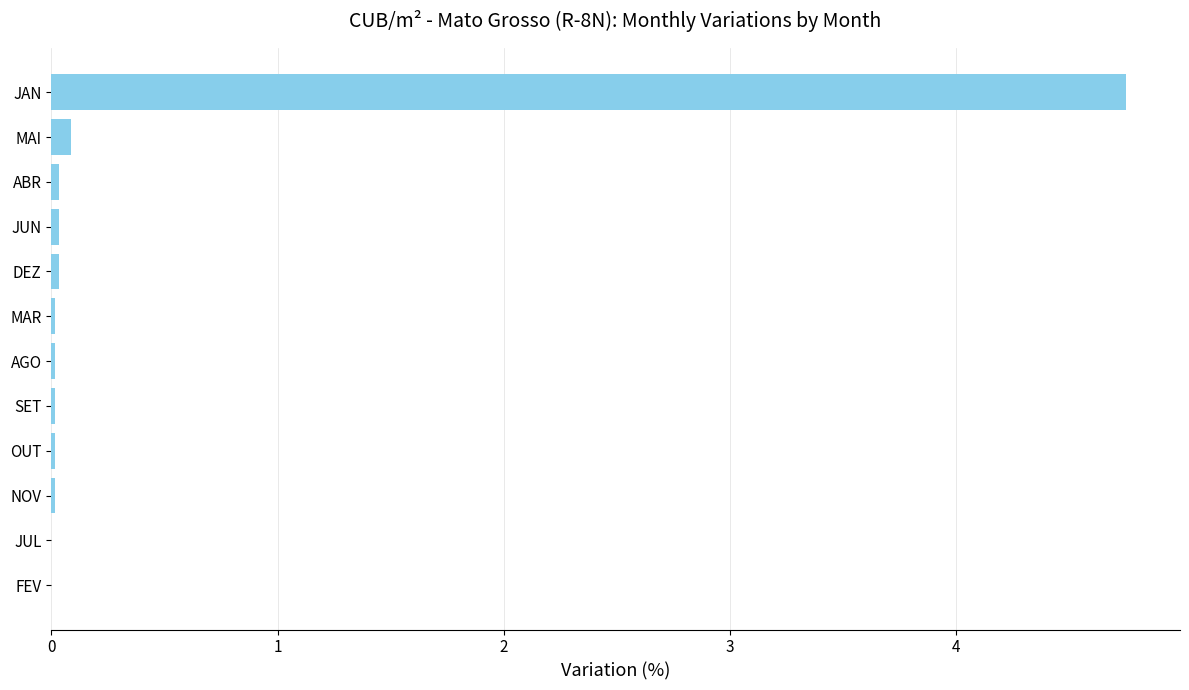

What is the sum of all values?

5.0